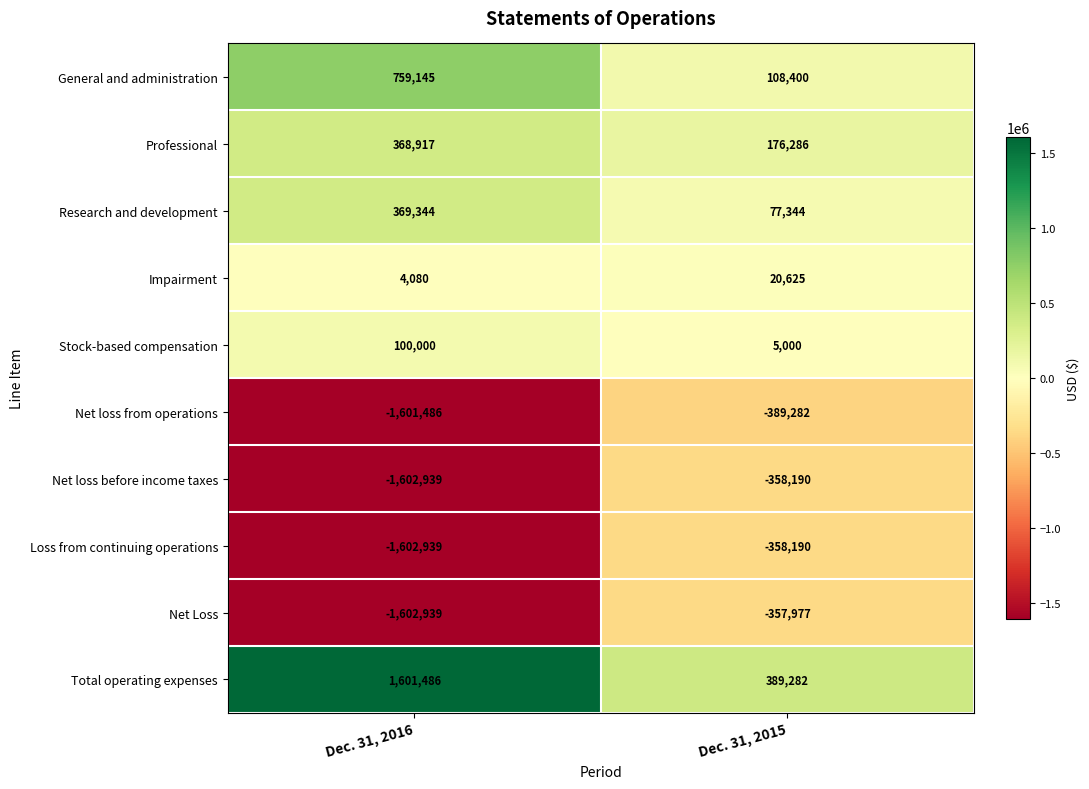

Which series has the largest total across all categories?

Total operating expenses